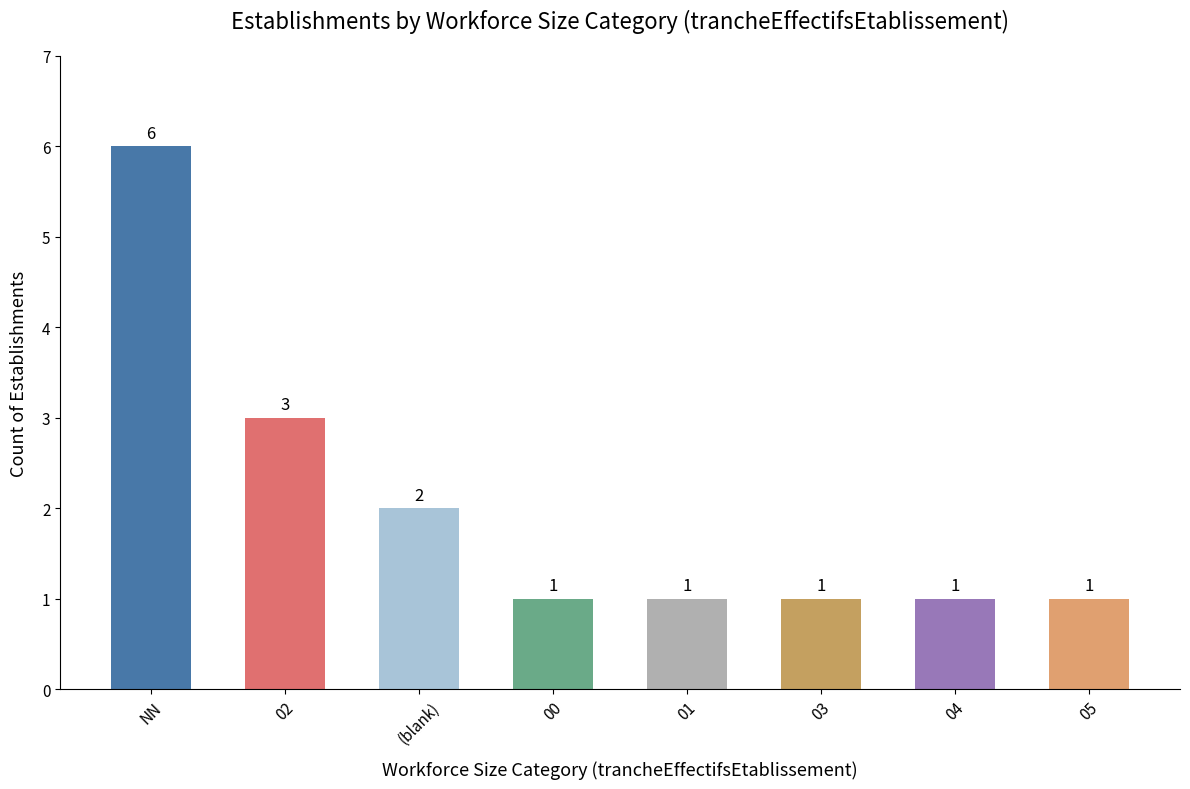

What is the label of the 8th bar from the right?

NN